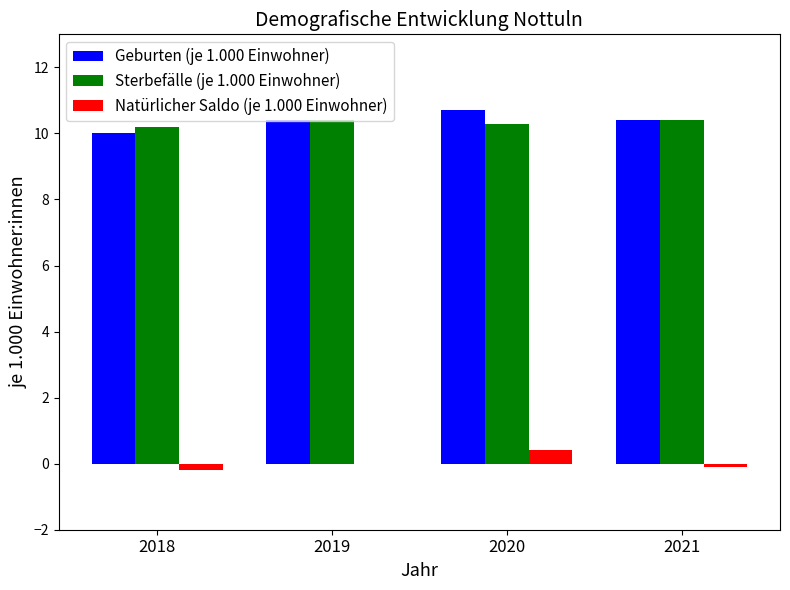

Where is Geburten (je 1.000 Einwohner) nearest to the value 10?

2018